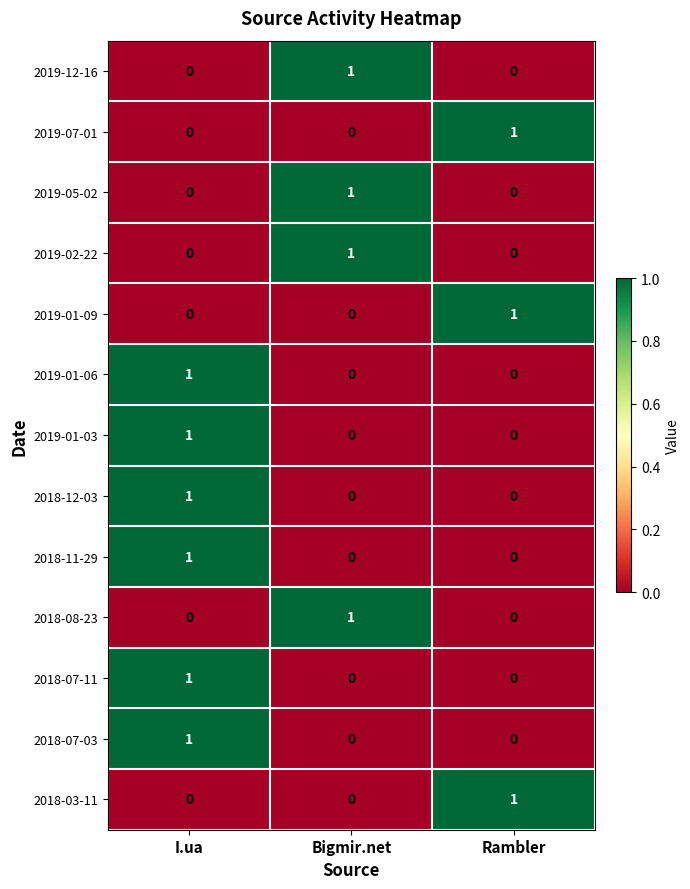

What is the total value across all series at Rambler?

3